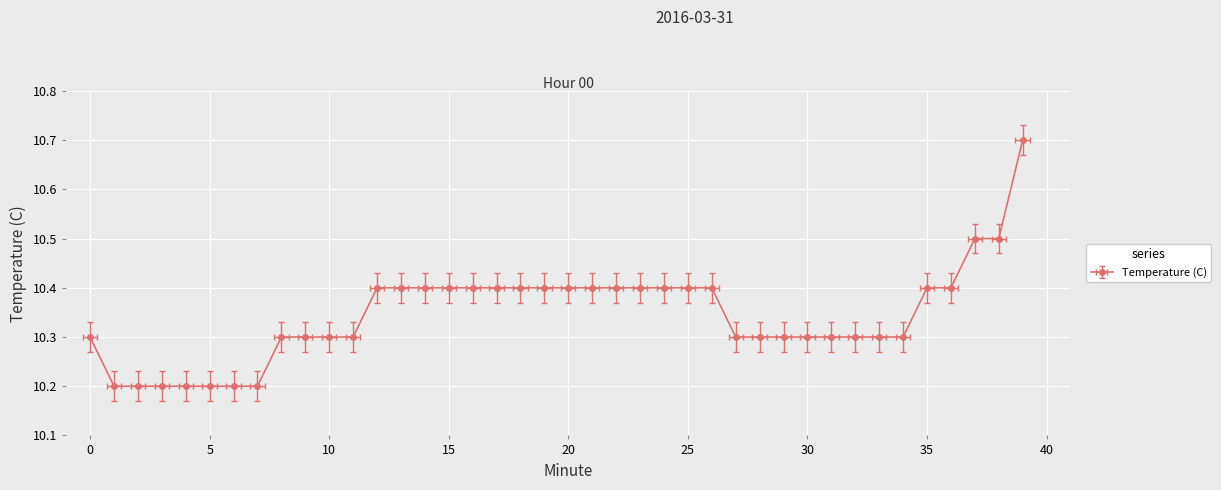

What is the value of the 33rd point from the left?

10.3